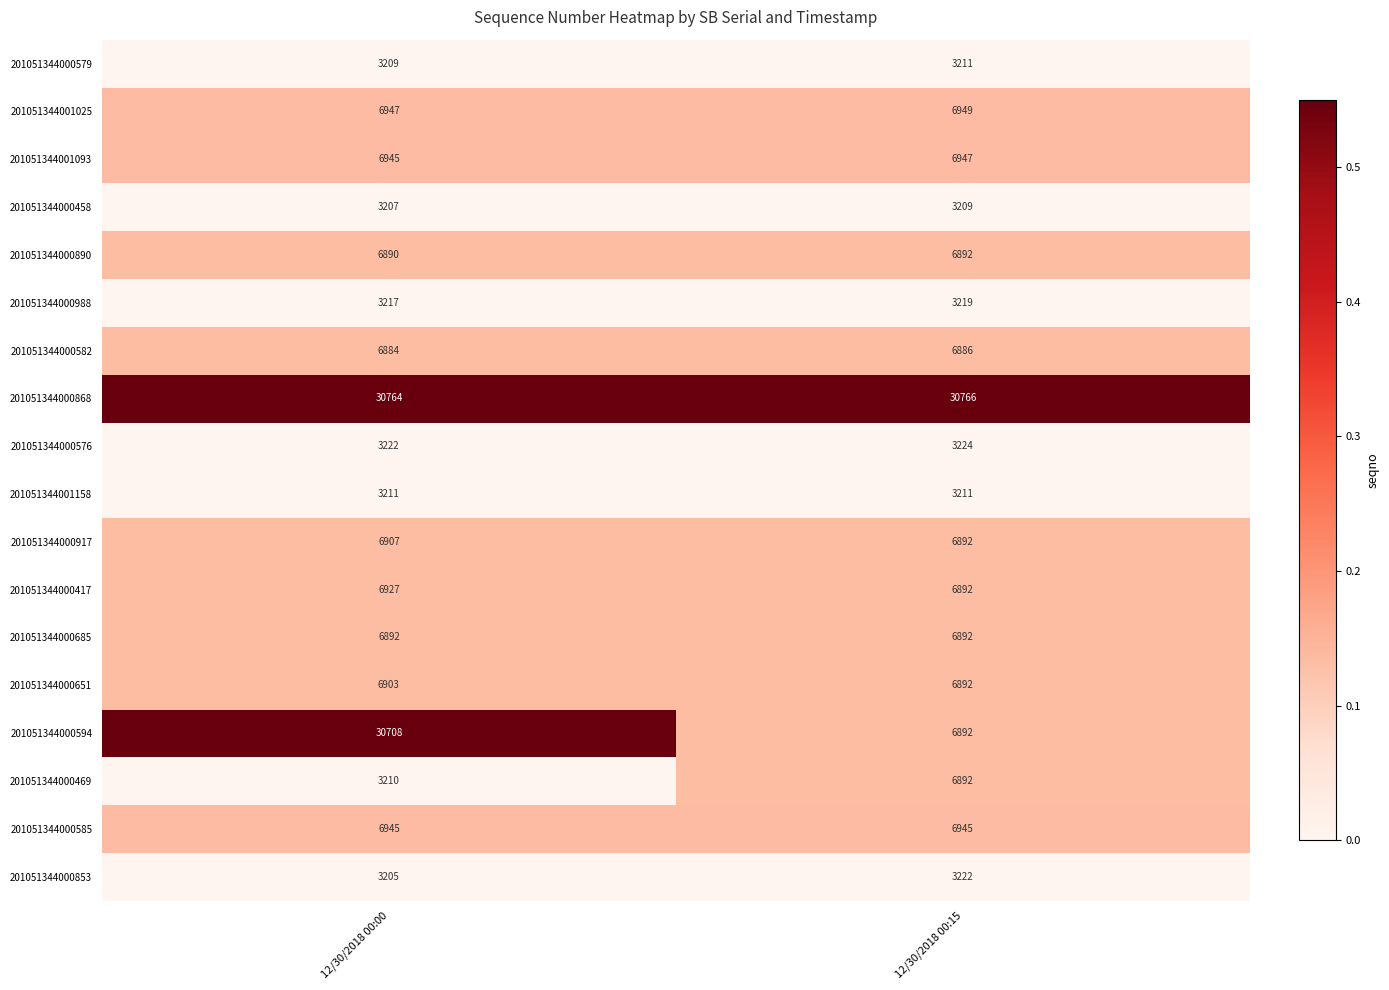

Which series changed the most between 12/30/2018 00:00 and 12/30/2018 00:15?

201051344000594